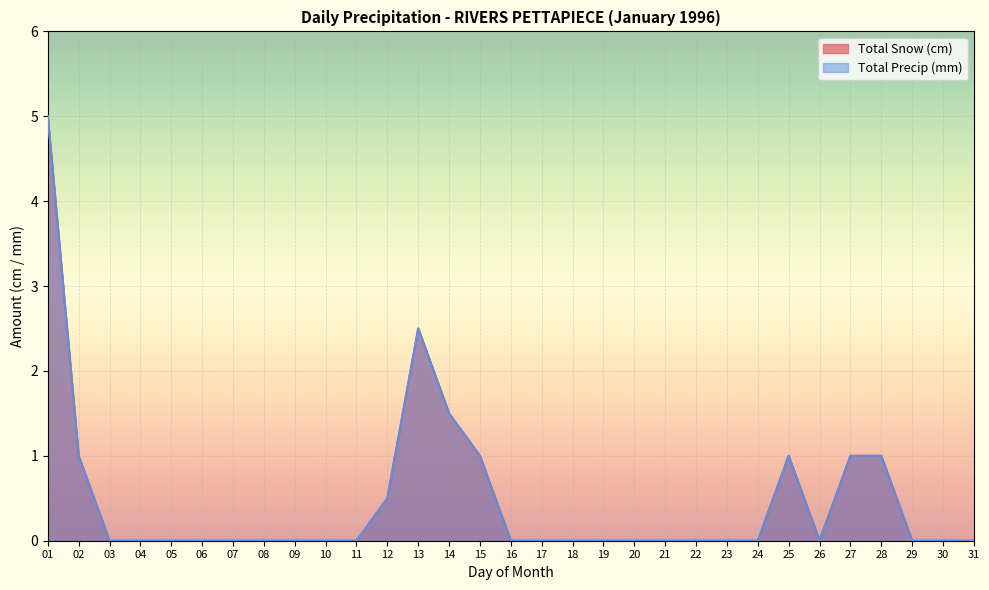

Reading left to right, extract all data points from this chart.

Total Snow (cm): 5.0	1.0	0.0	0.0	0.0	0.0	0.0	0.0	0.0	0.0	0.0	0.5	2.5	1.5	1.0	0.0	0.0	0.0	0.0	0.0	0.0	0.0	0.0	0.0	1.0	0.0	1.0	1.0	0.0	0.0	0.0
Total Precip (mm): 5.0	1.0	0.0	0.0	0.0	0.0	0.0	0.0	0.0	0.0	0.0	0.5	2.5	1.5	1.0	0.0	0.0	0.0	0.0	0.0	0.0	0.0	0.0	0.0	1.0	0.0	1.0	1.0	0.0	0.0	0.0